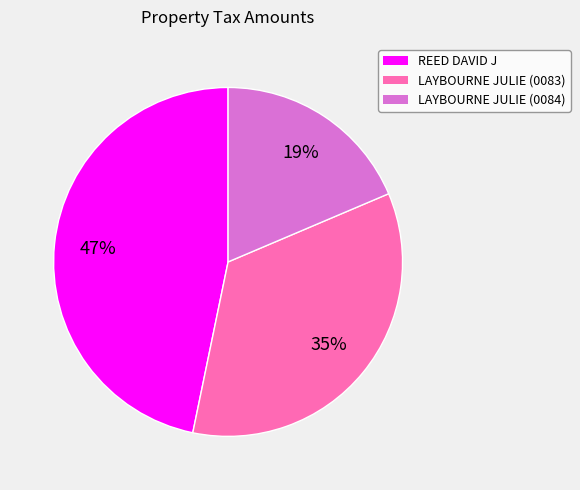

The LAYBOURNE JULIE (0084) slice represents 6% of the pie. True or false?

False